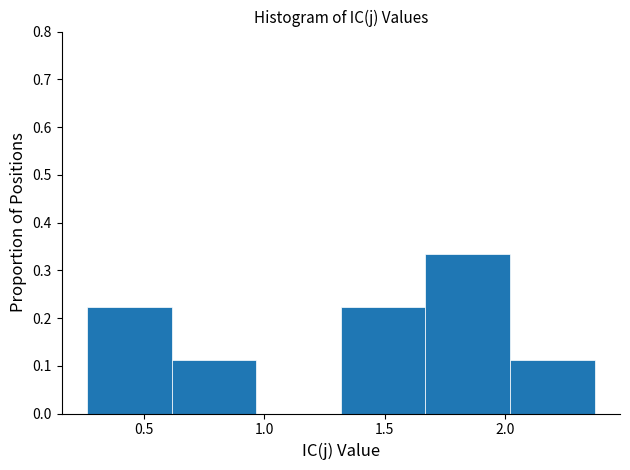

Over which range of the x-axis is the bar tallest?

1.65 to 2.00